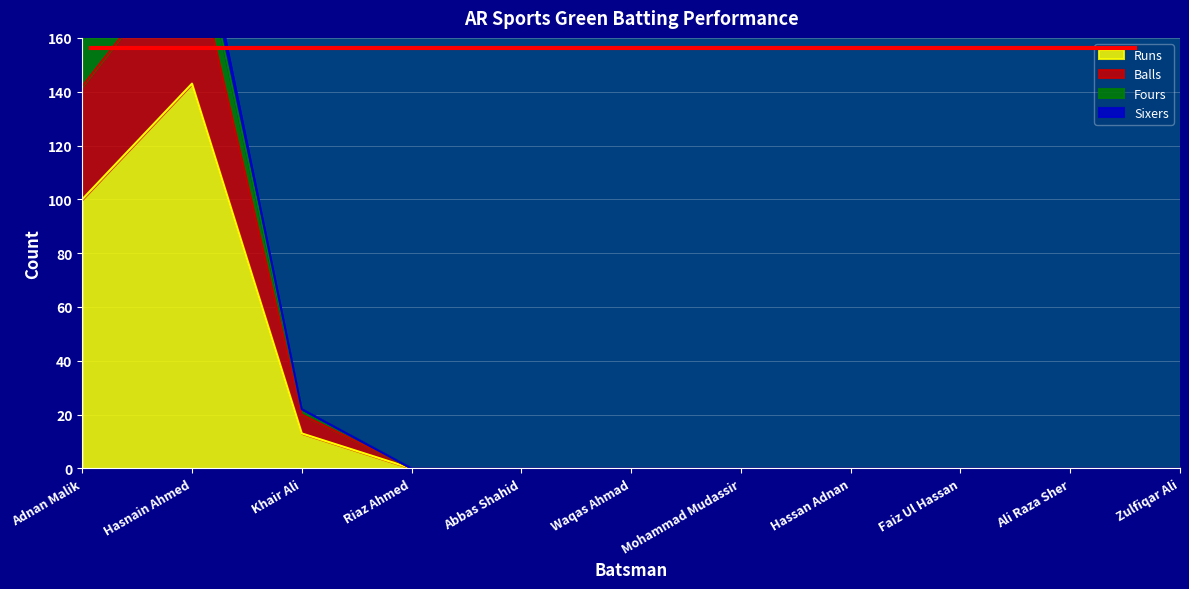

What is the difference between the maximum and minimum values in the Balls series?

211